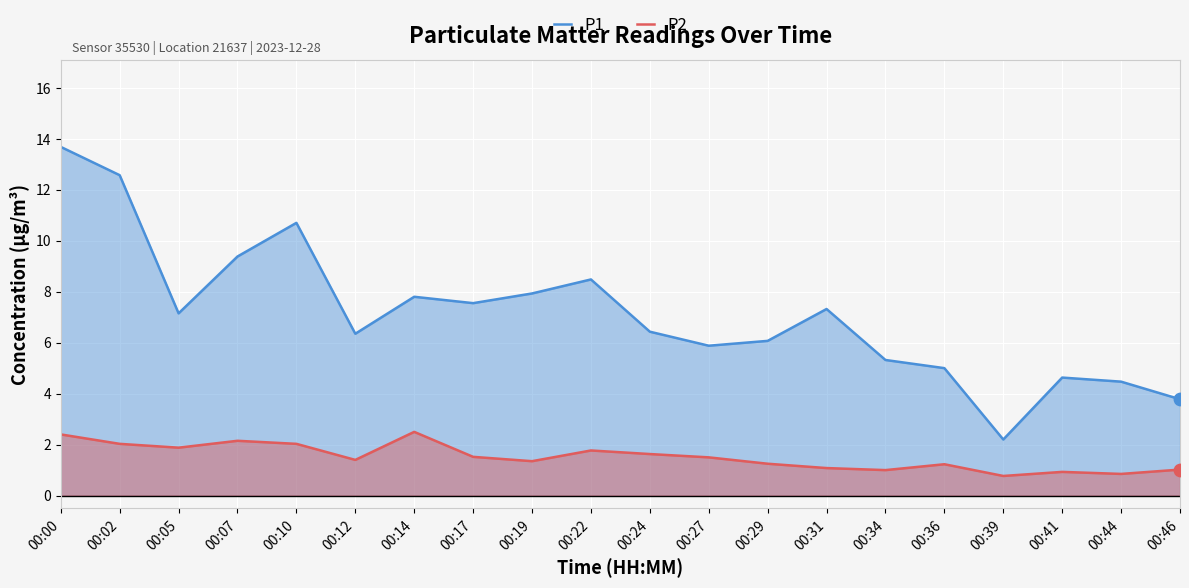

Which series reaches the maximum Y coordinate?

P1